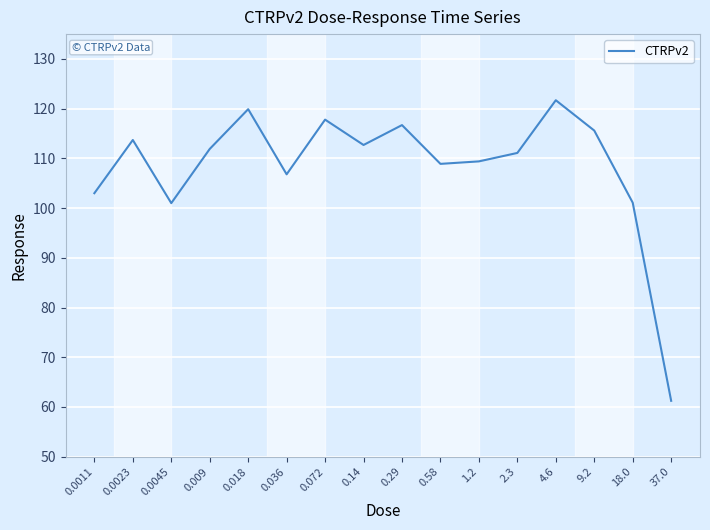

Approximately how many times larger is the value at 0.009 compared to 2.3?

1.0